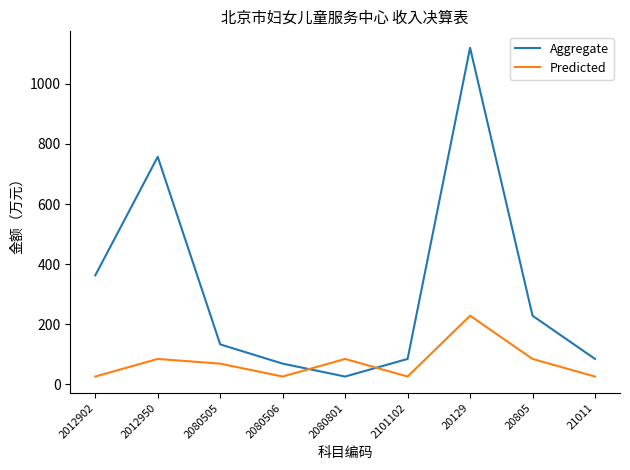

Which series has the largest range (max minus min)?

Aggregate